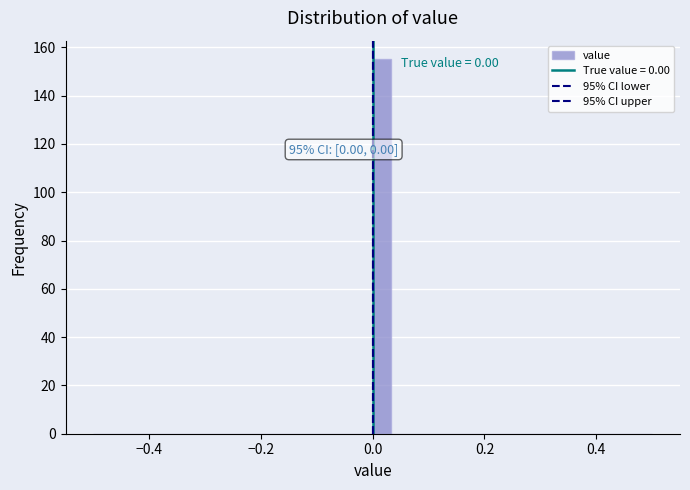

Around what value on the x-axis is the tallest bar? Give the approximate position of its centre, as read against the axis.

0.02